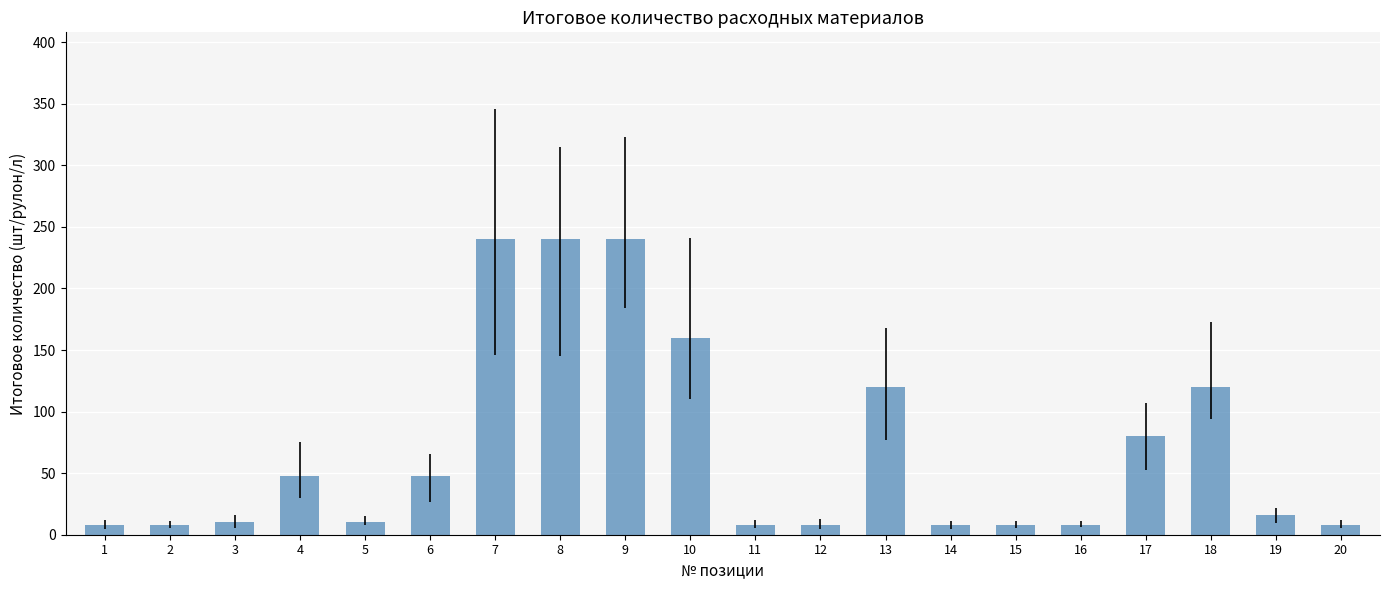

The value at 5 is 10. True or false?

True